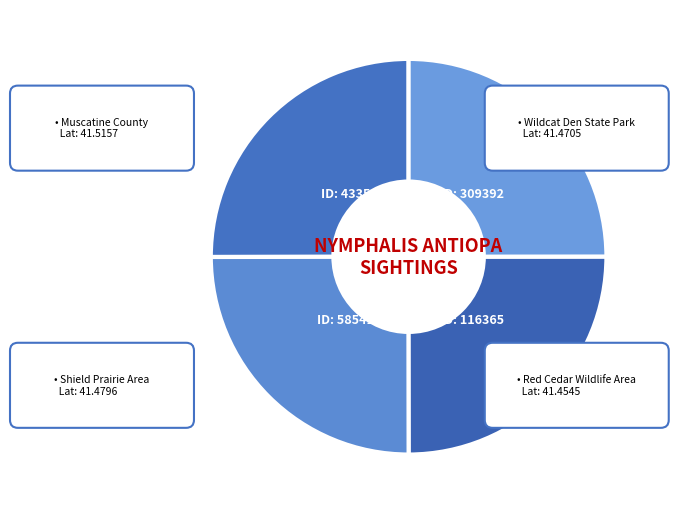

Which category has the biggest portion of the pie?

4335